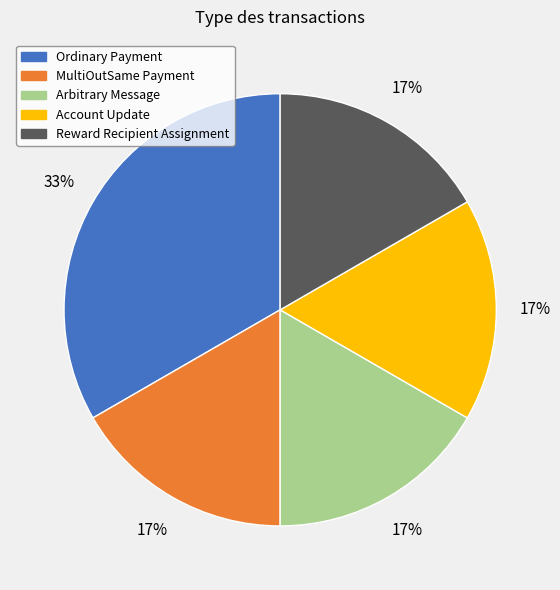

True or false: Reward Recipient Assignment accounts for 5% of the total.

False